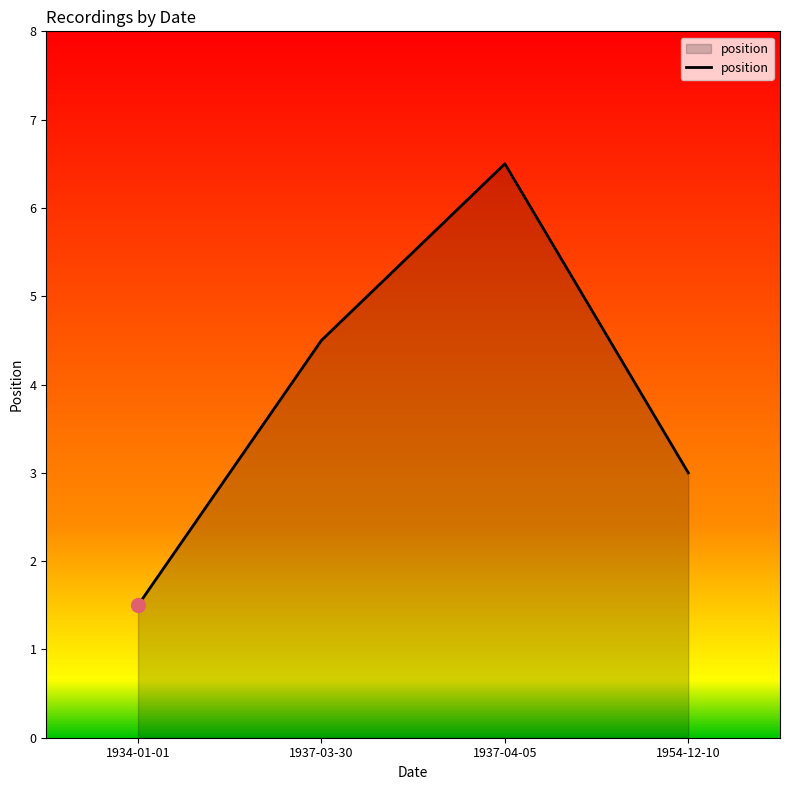

What is the greatest value displayed?

6.5